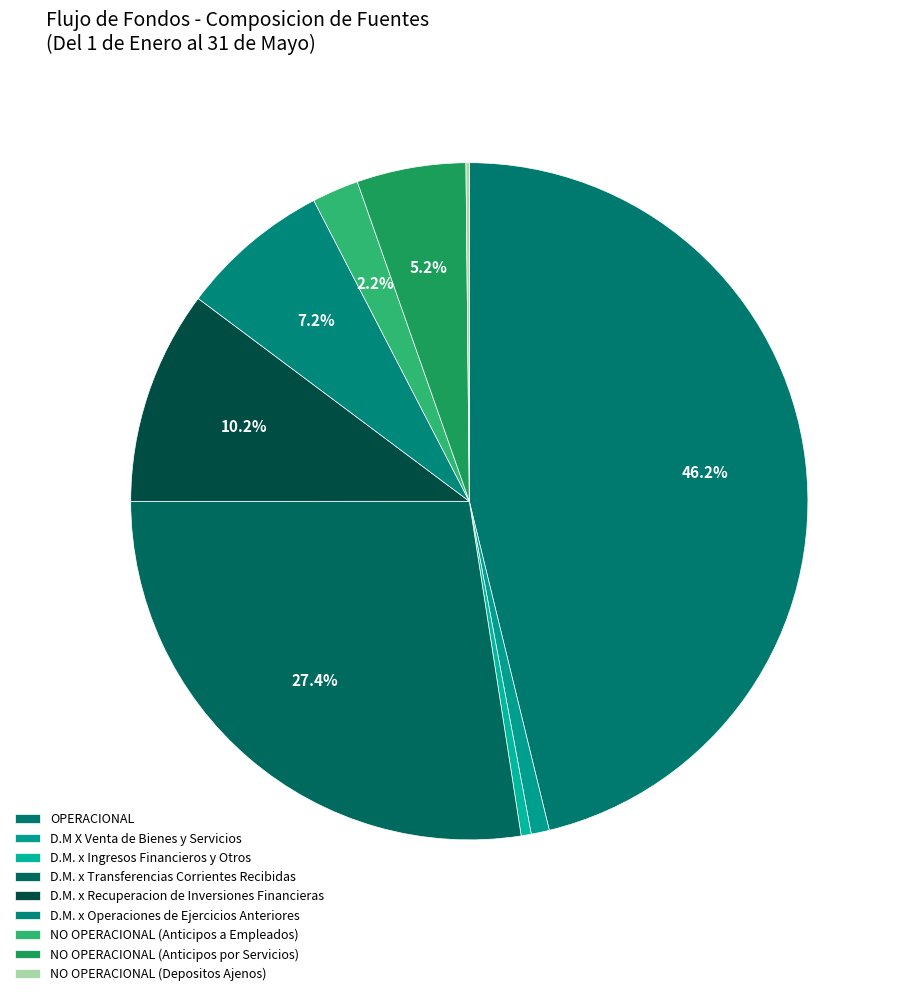

How much of the chart is everything except NO OPERACIONAL (Depositos Ajenos)?

99.8%